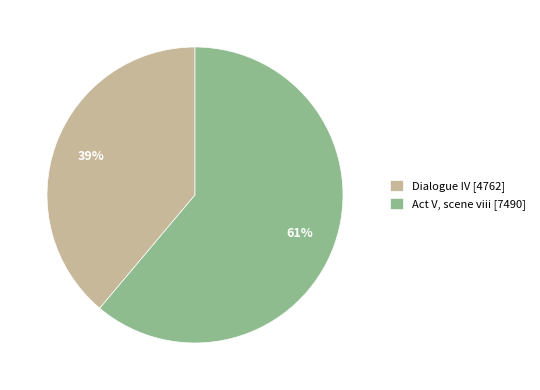

Rank the categories by value from lowest to highest.

Dialogue IV, Act V, scene viii